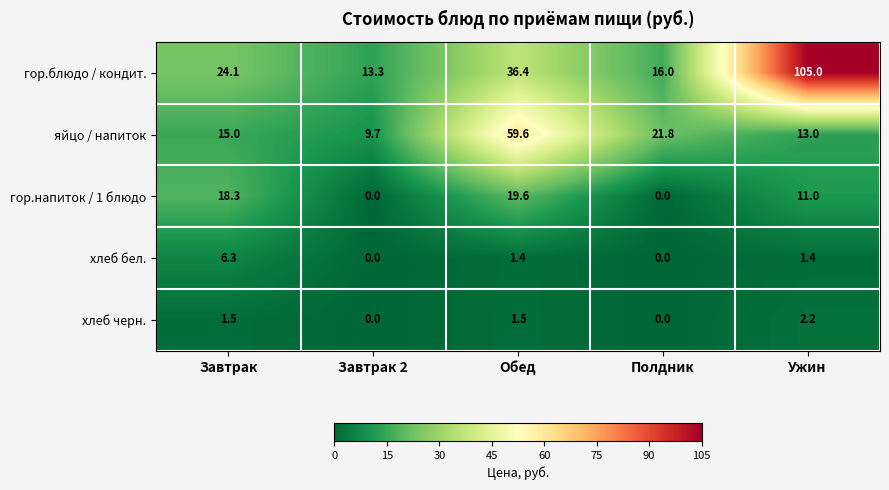

What is the difference between the хлеб бел. values at Ужин and Полдник?

1.4